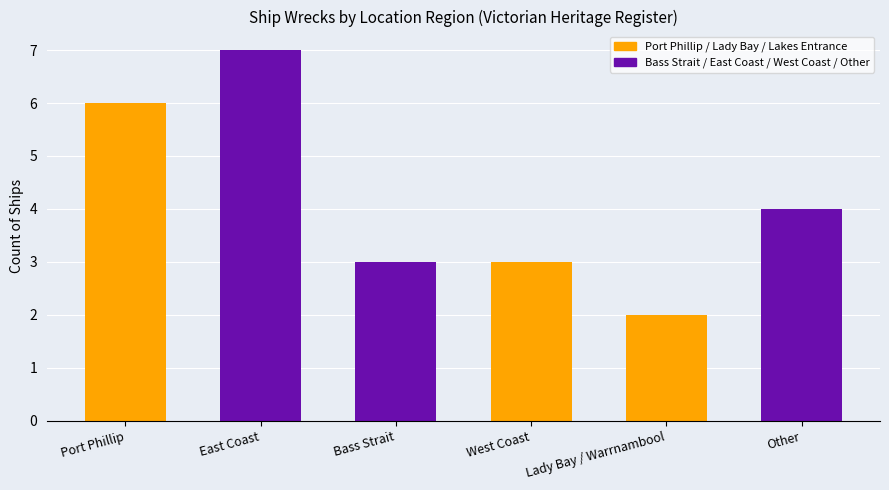

At which label is the value closest to 4?

Other